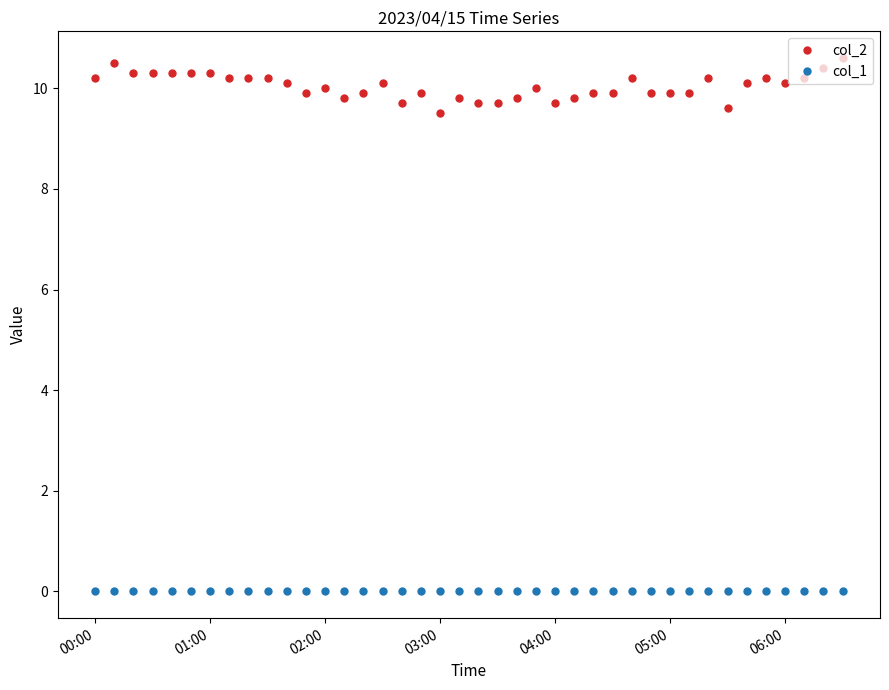

What is the value of the col_2 point at the 17th from the left?

9.7